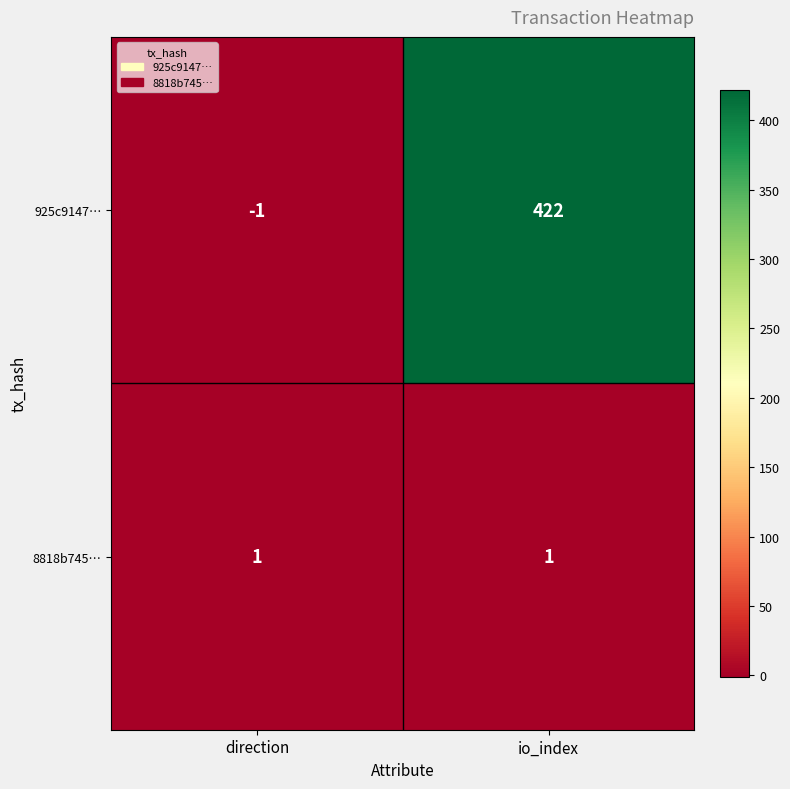

List the series in order of their peak value, lowest first.

8818b745…, 925c9147…